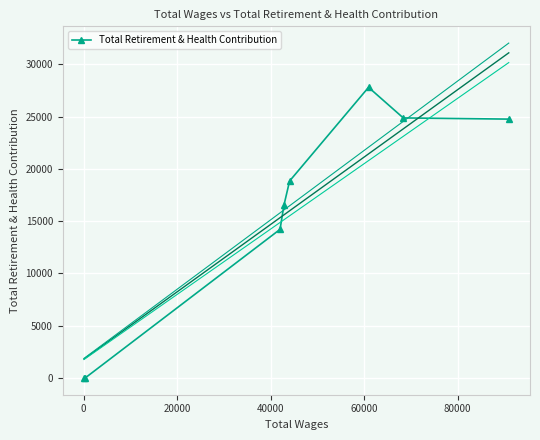

What is the maximum value shown in the chart?

27802